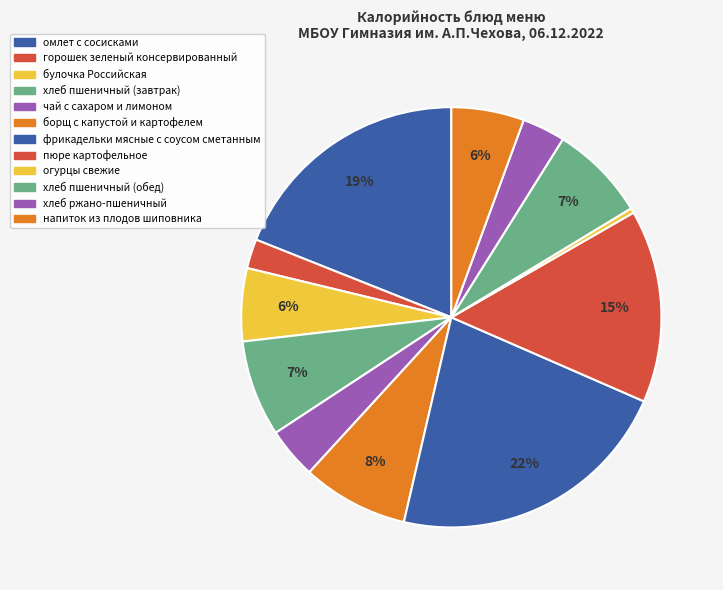

To the nearest percent, what portion does фрикадельки мясные с соусом сметанным represent?

22%